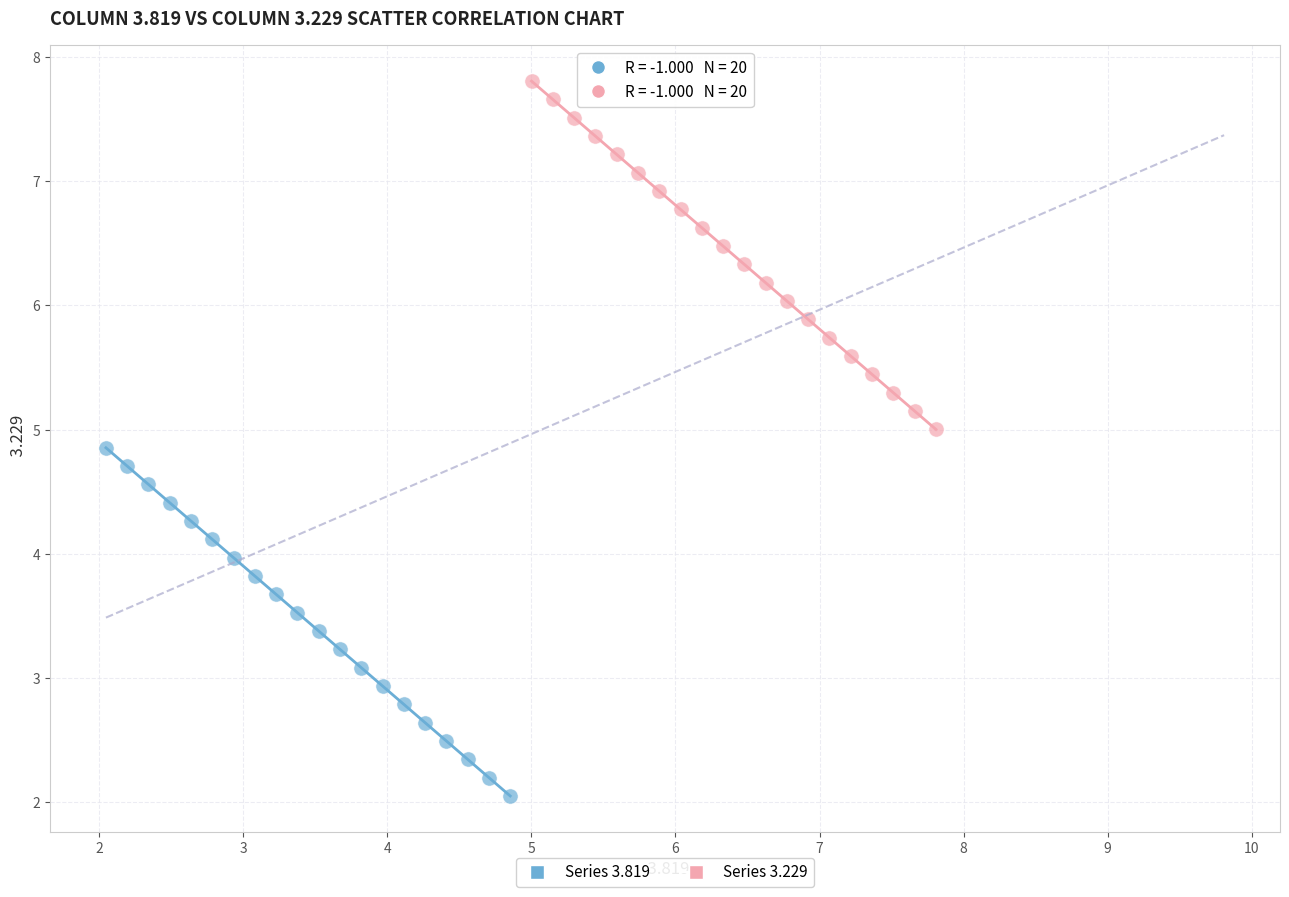

What are all the series names shown in the legend?

Series 3.819, Series 3.229